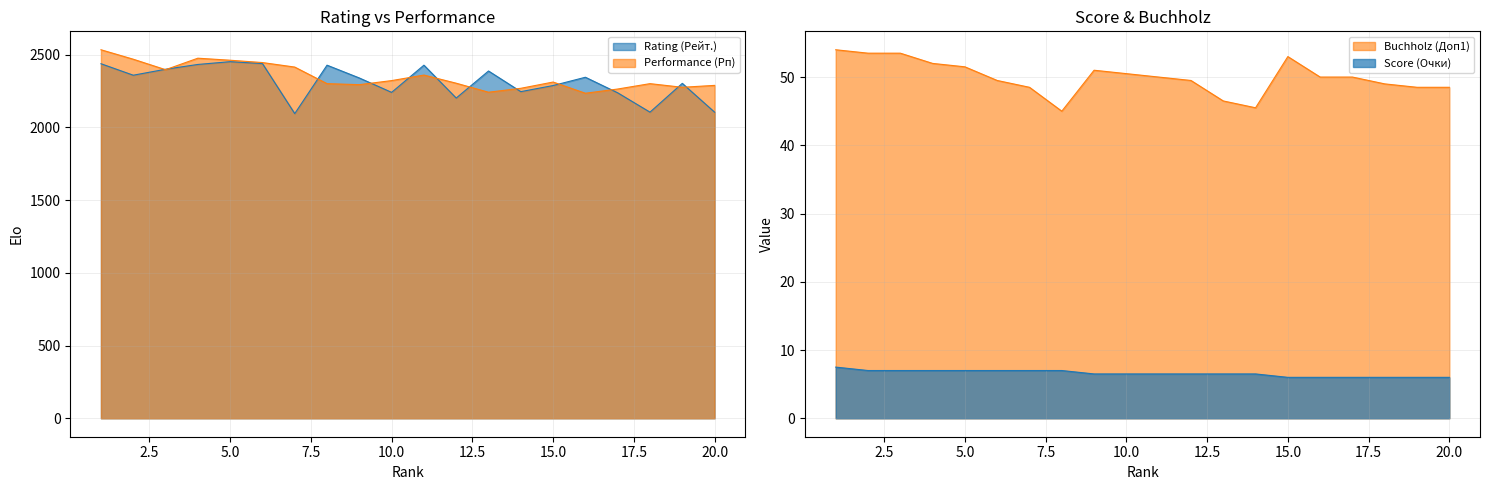

Between which two adjacent categories do Rating (Рейт.) and Performance (Рп) first intersect?

2 and 3